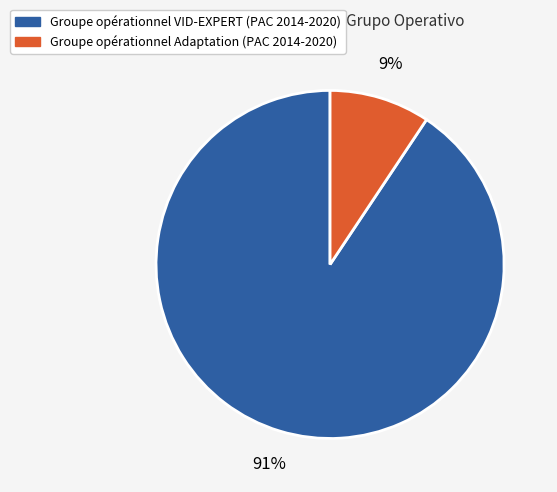

To the nearest percent, what is the combined percentage of Groupe opérationnel VID-EXPERT and Groupe opérationnel Adaptation?

100%